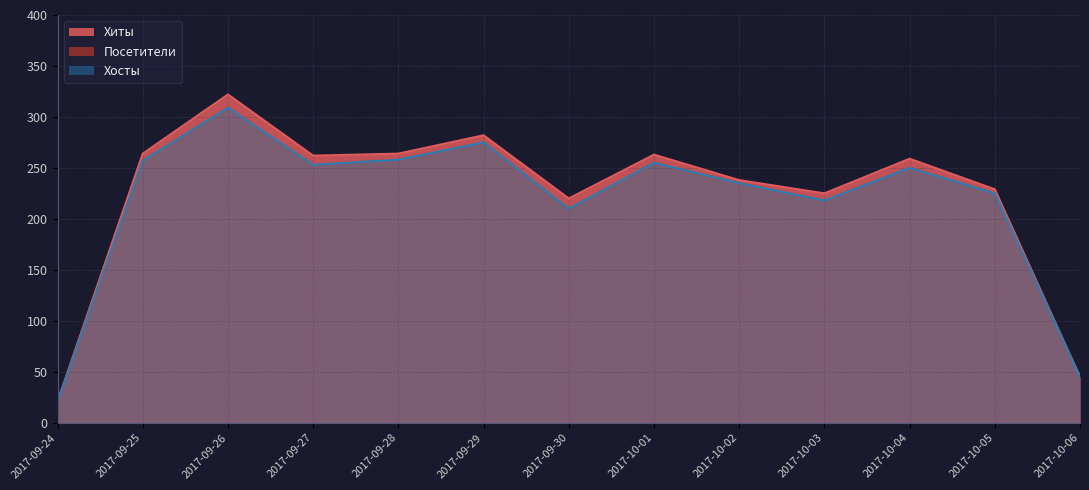

How many interior local peaks does the Хиты series have?

4